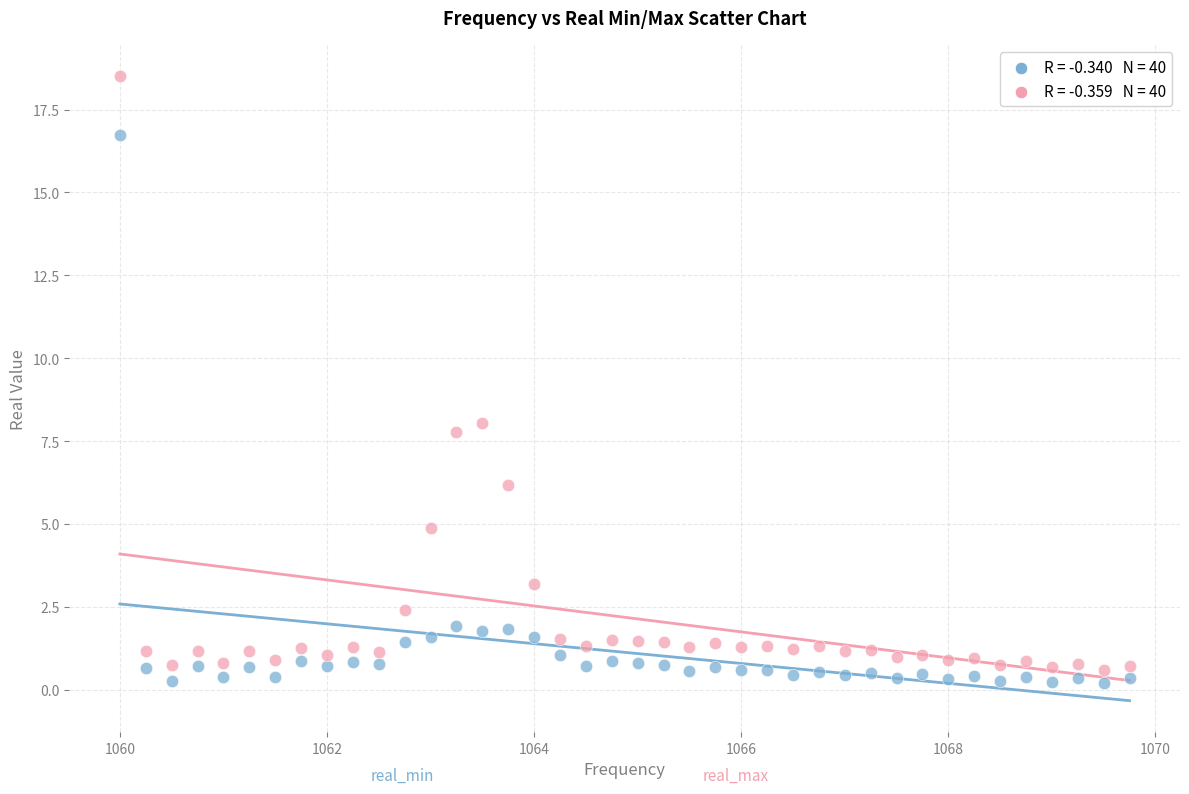

Across all series, what Y value is closest to 9?

8.1